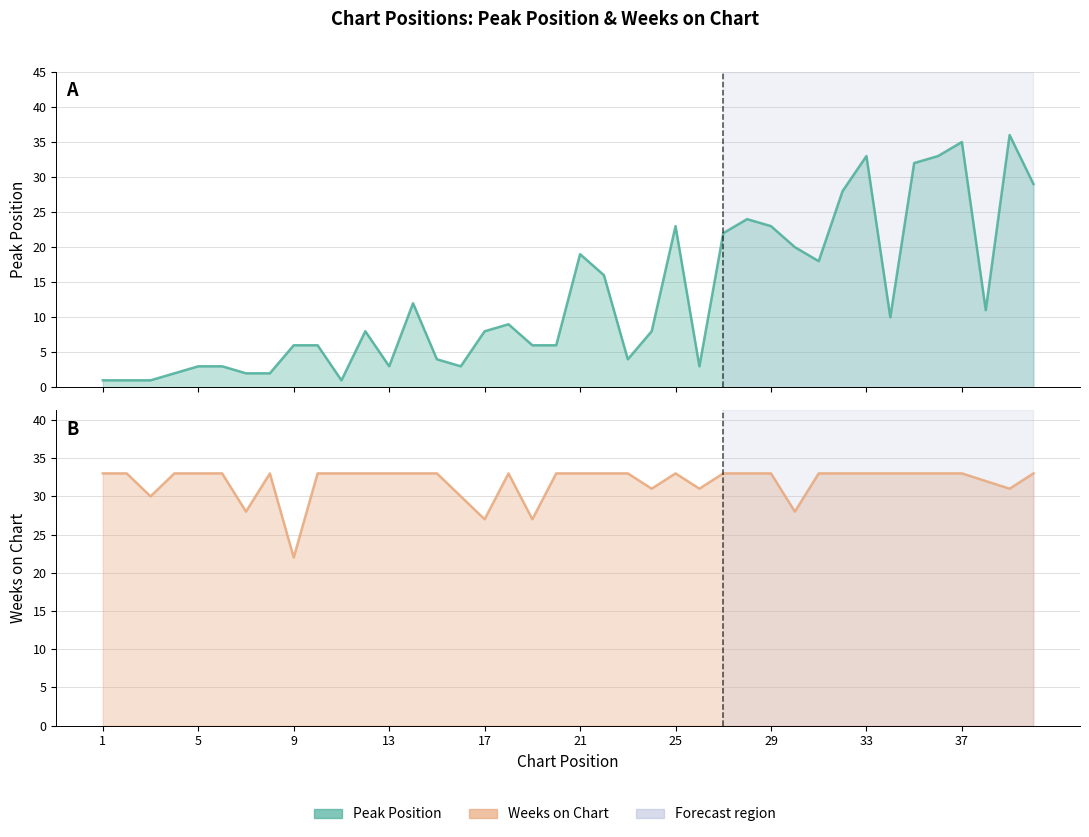

What is the maximum value for Peak Position?

36